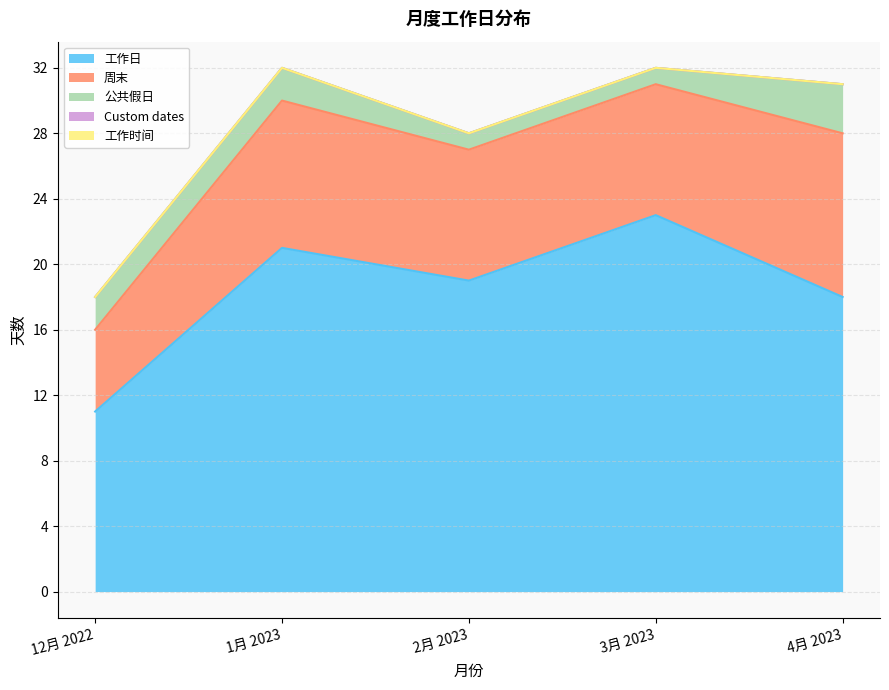

What is the label of the 4th point from the right?

1月 2023